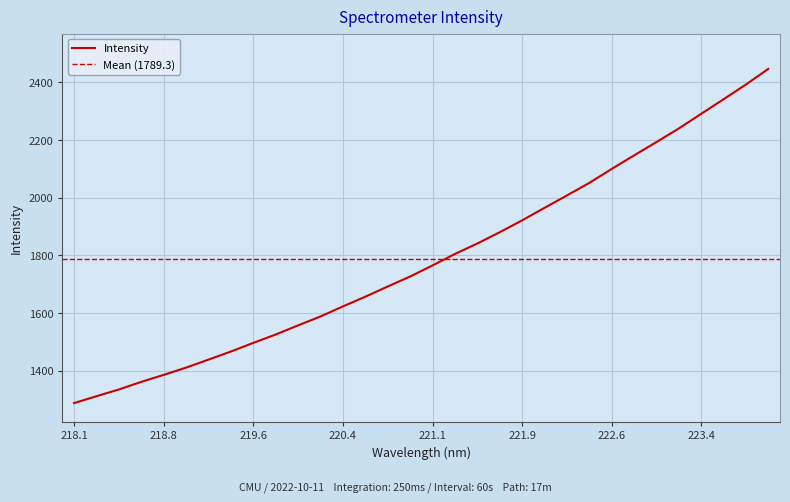

How many data points are less than 1765?

16